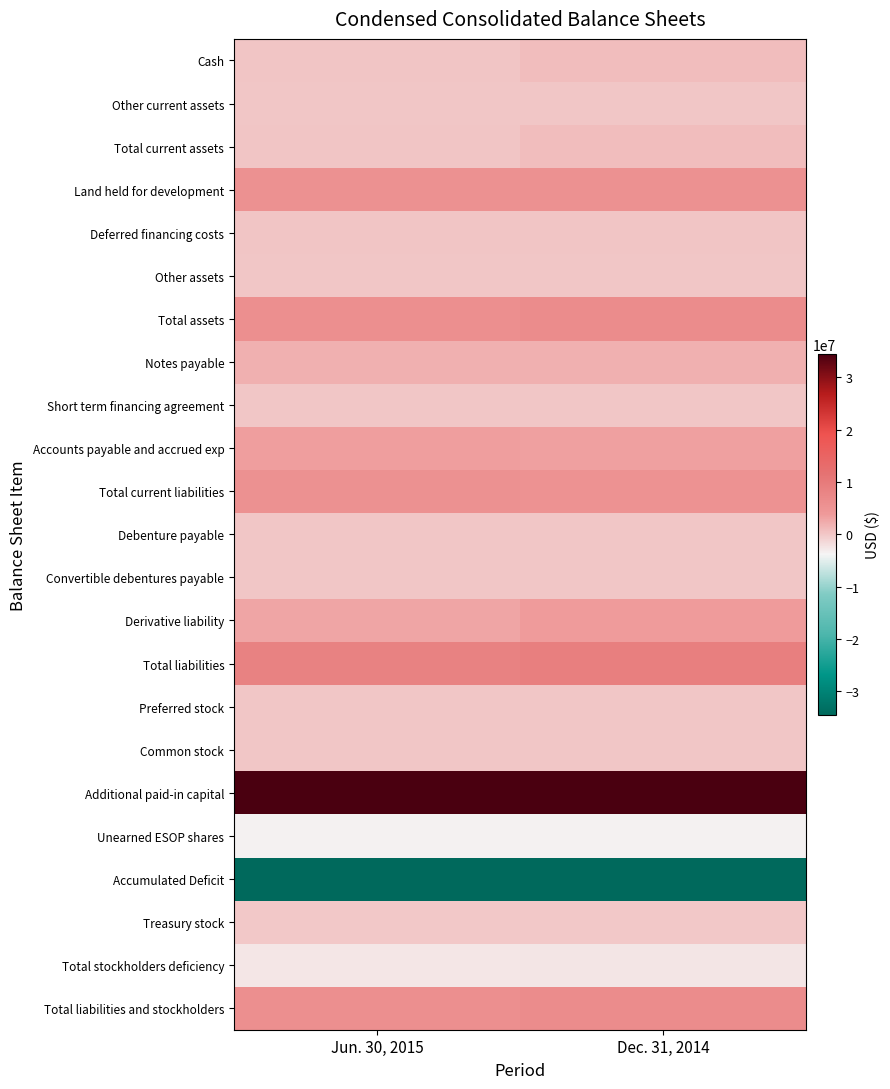

What is the difference between the highest and lowest values at Dec. 31, 2014?

70030200